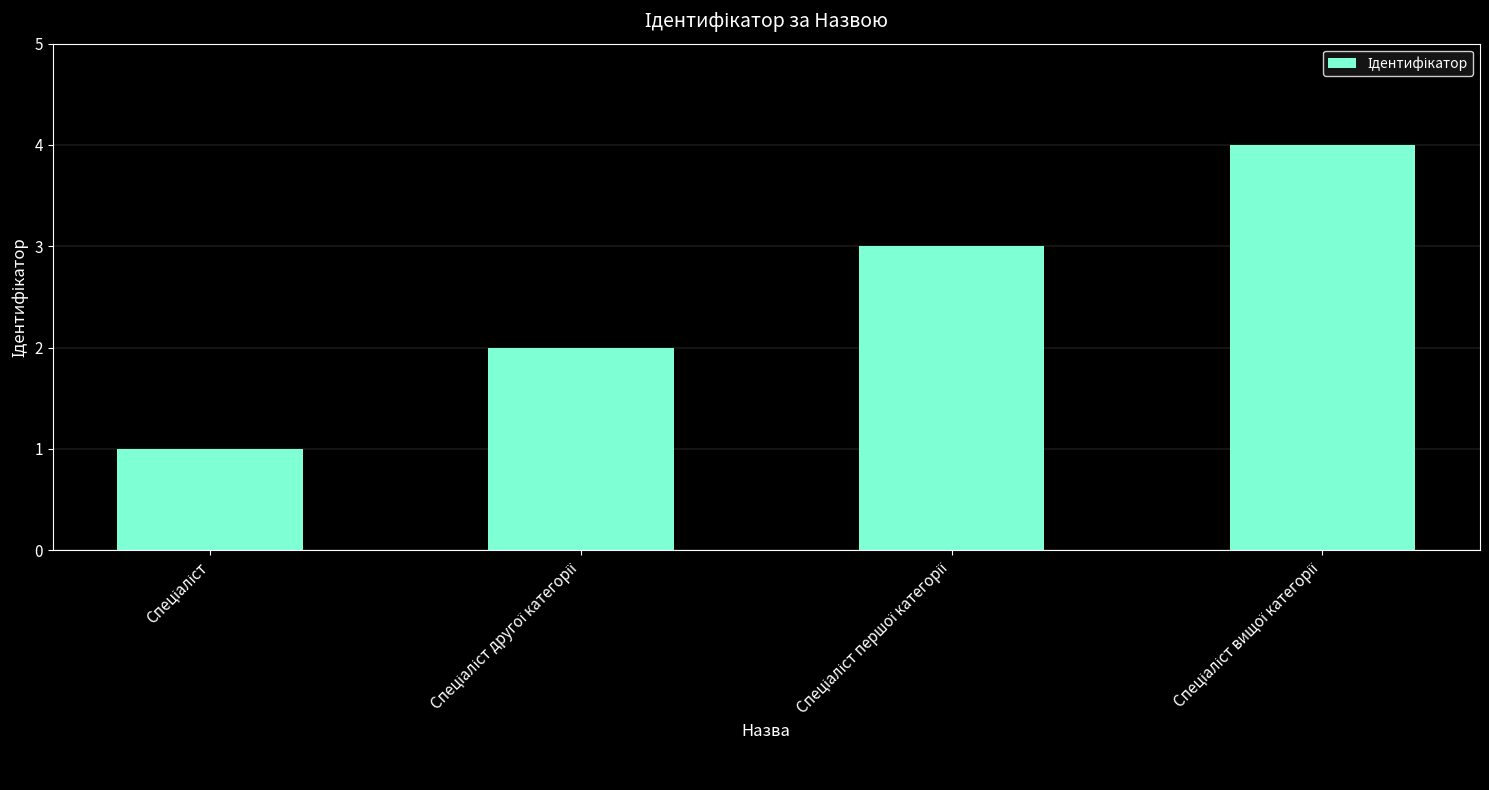

How many bars are there in total?

4